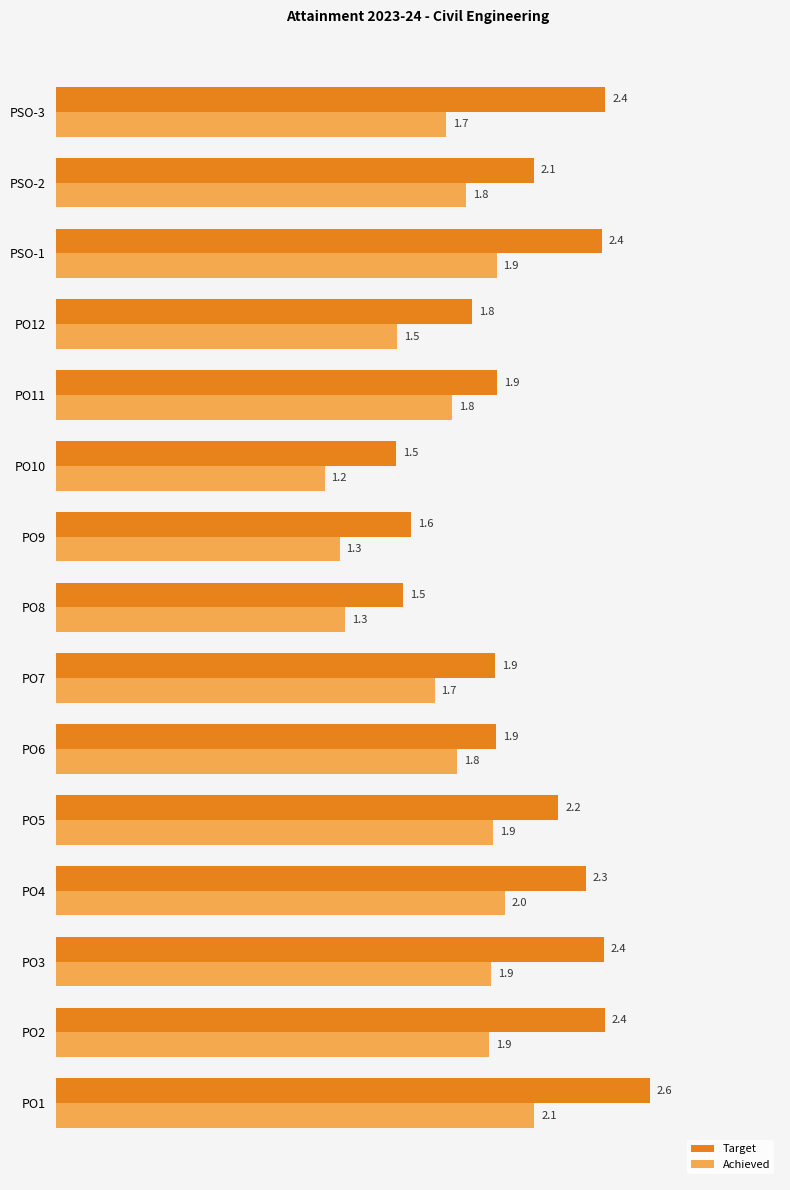

Which series has the largest total across all categories?

Target